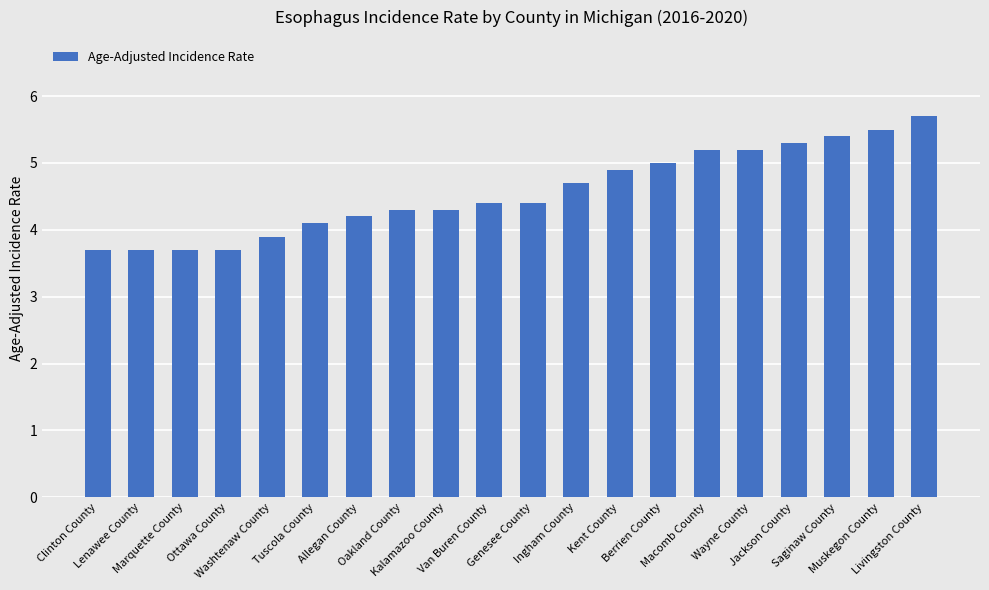

What is the difference between the values at Wayne County and Kalamazoo County?

0.9